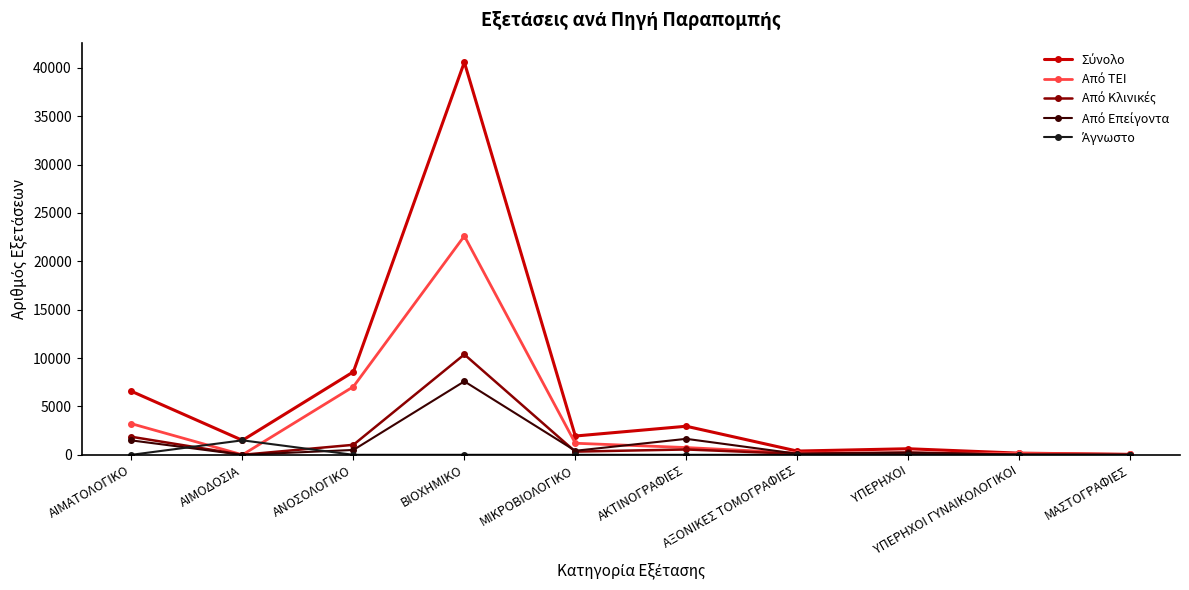

What is the label of the 3rd point from the left?

ΑΝΟΣΟΛΟΓΙΚΟ